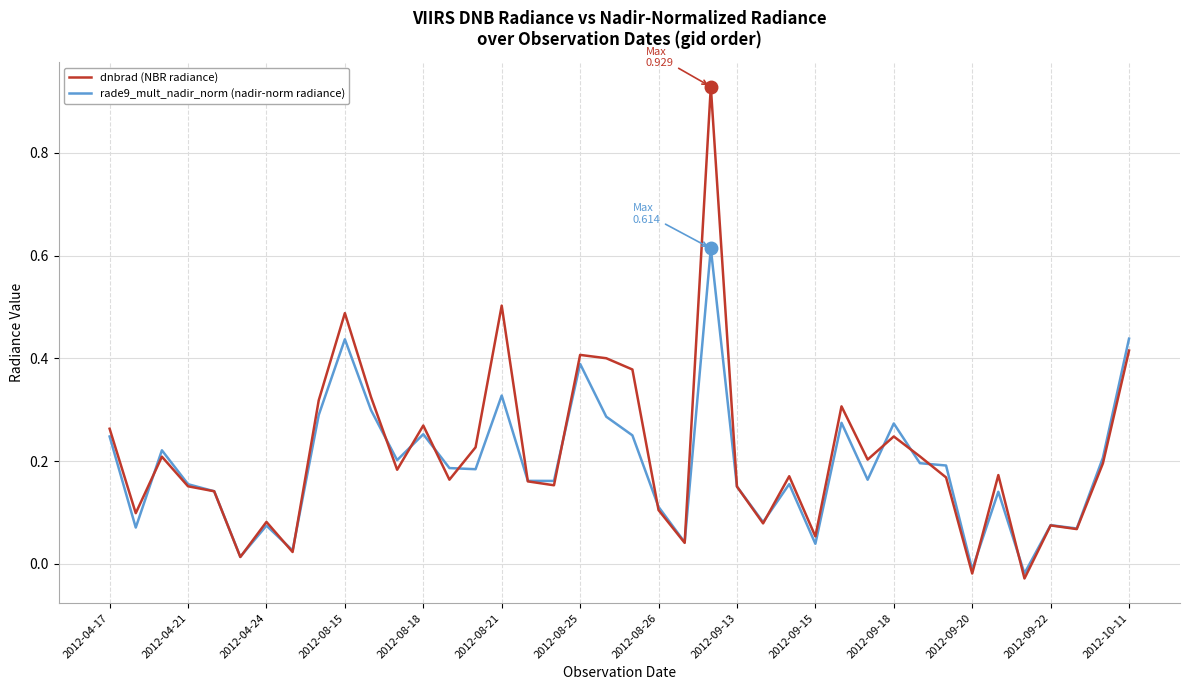

List the series in order of their peak value, highest first.

dnbrad (NBR radiance), rade9_mult_nadir_norm (nadir-norm radiance)